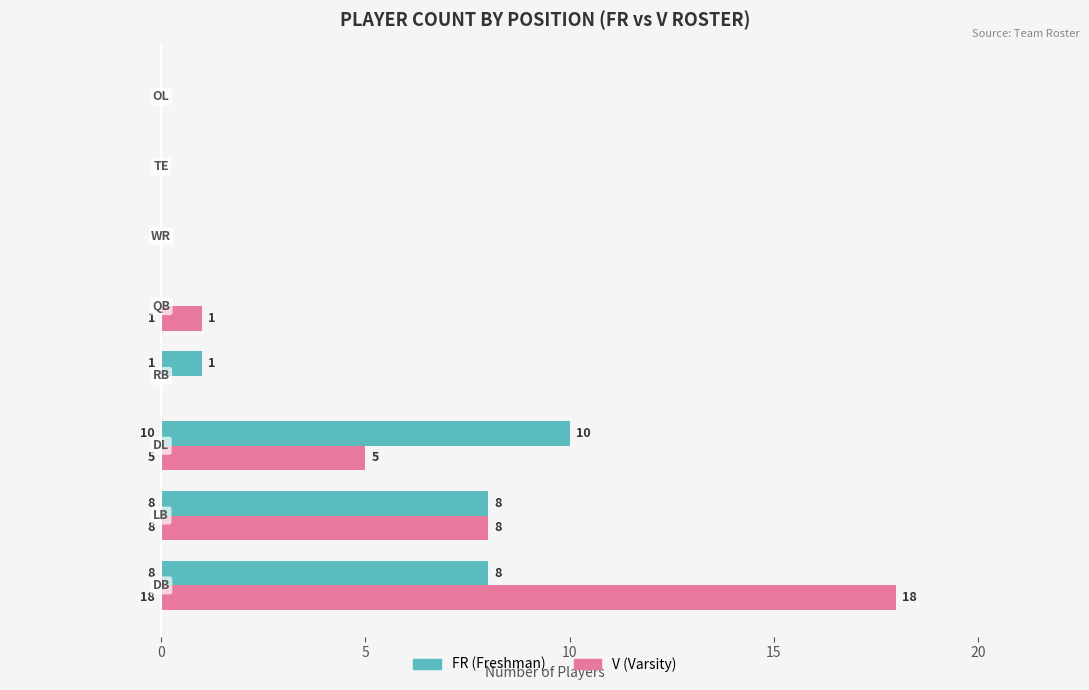

What is the maximum value shown in the chart?

18